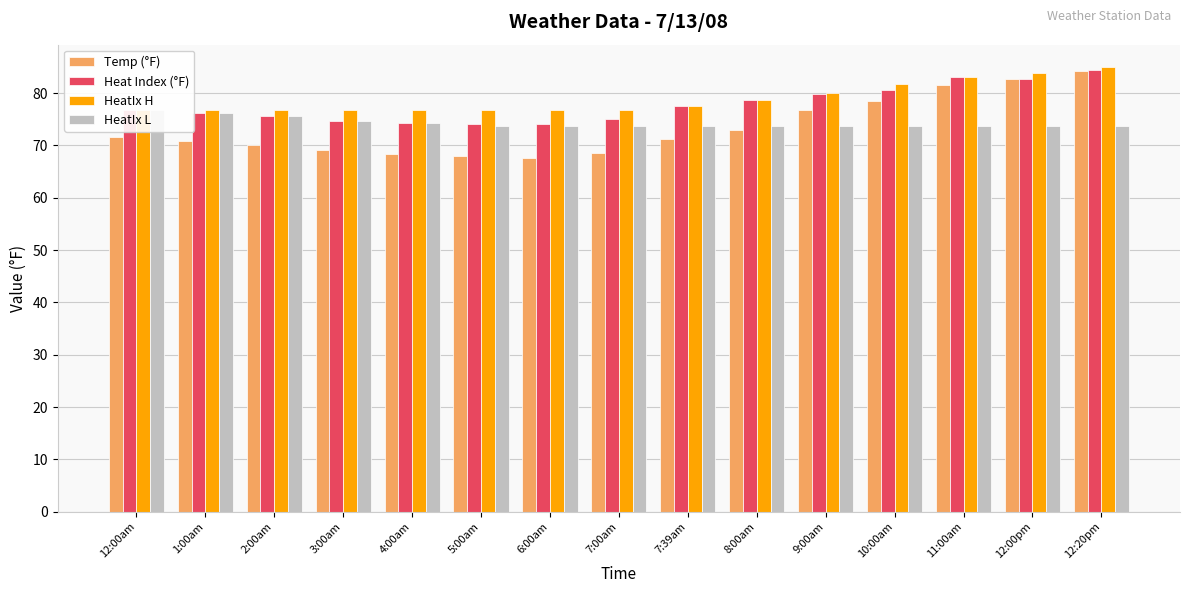

List the labels in order of HeatIx H value, largest first.

12:20pm, 12:00pm, 11:00am, 10:00am, 9:00am, 8:00am, 7:39am, 12:00am, 1:00am, 2:00am, 3:00am, 4:00am, 5:00am, 6:00am, 7:00am